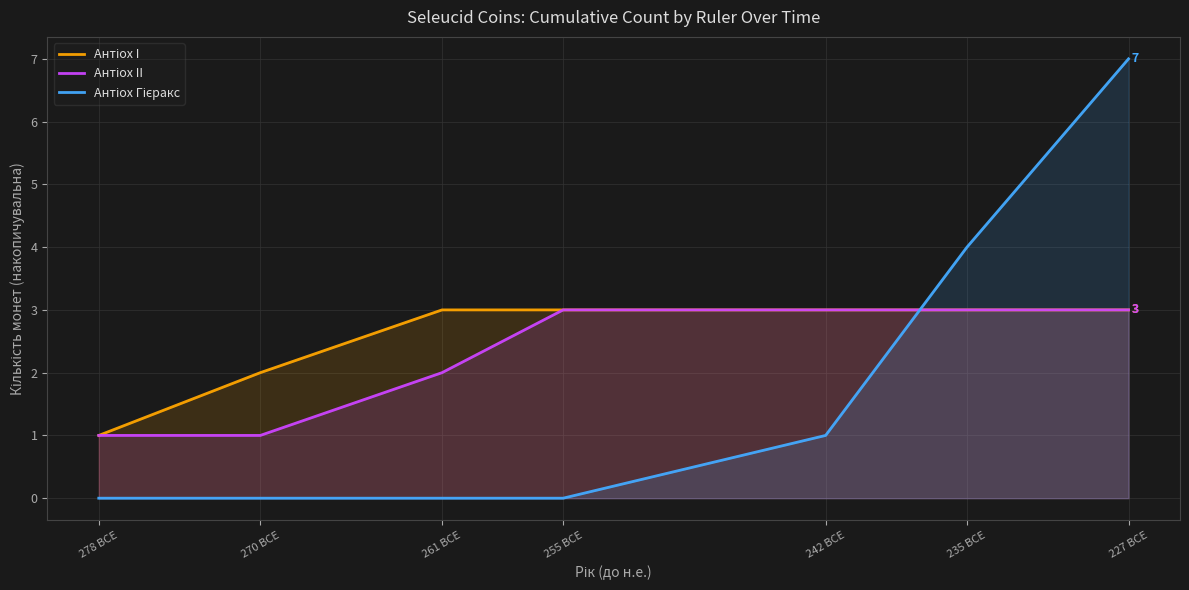

Is the value of Антіох Гієракс at 242 BCE greater than the value of Антіох I at 242 BCE?

No